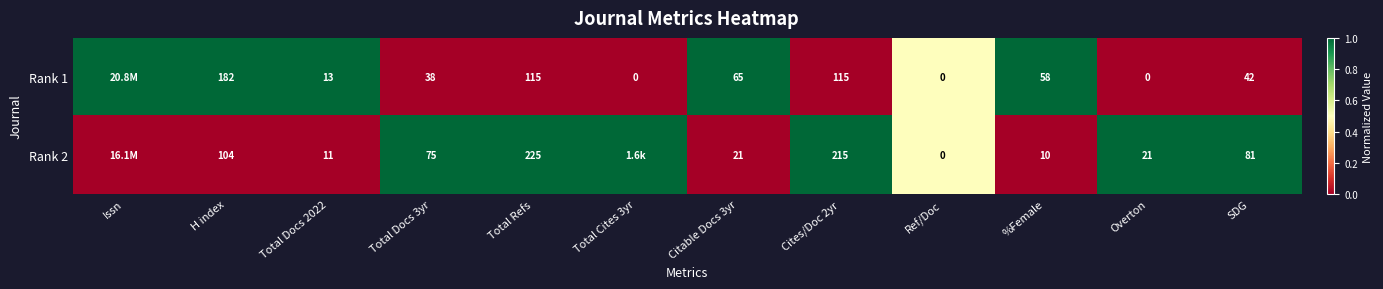

Which has a higher value, Total Docs 3yr or %Female?

%Female